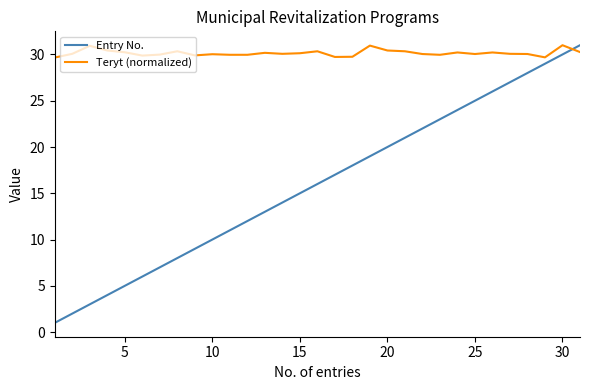

List the series in order of their overall mean, lowest first.

Entry No., Teryt (normalized)